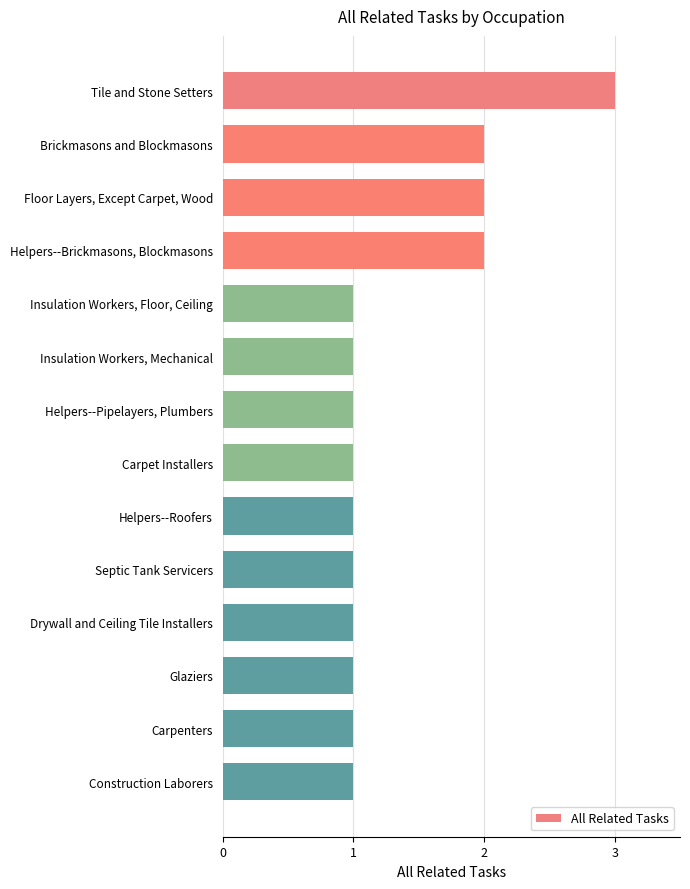

The value at Septic Tank Servicers is 1. True or false?

True